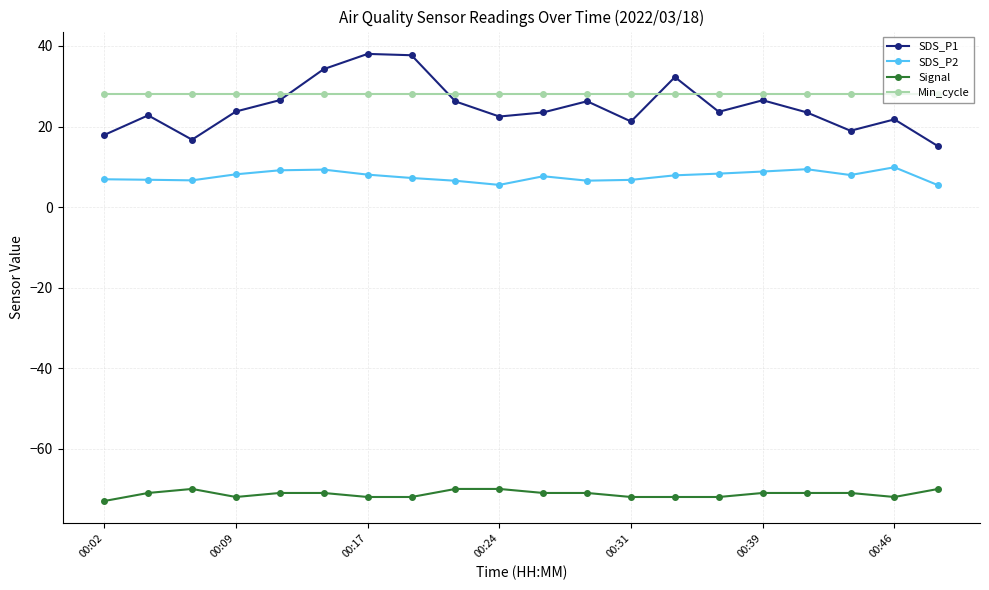

List the series in order of their peak value, lowest first.

Signal, SDS_P2, Min_cycle, SDS_P1